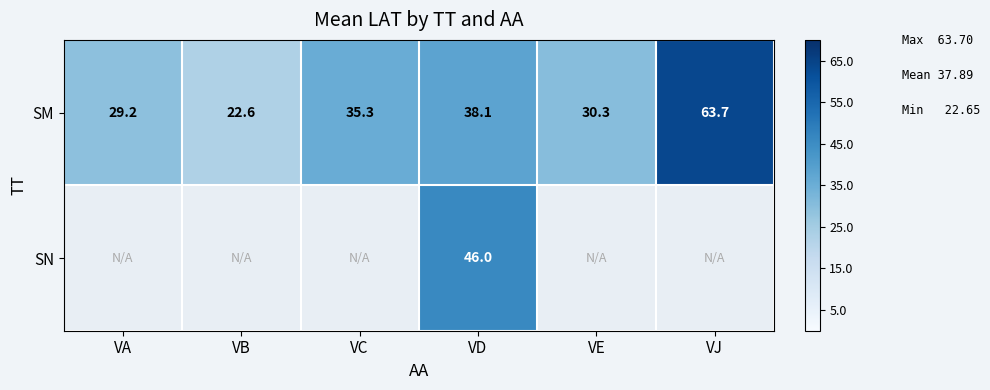

At which label is SM closest to 43?

VD